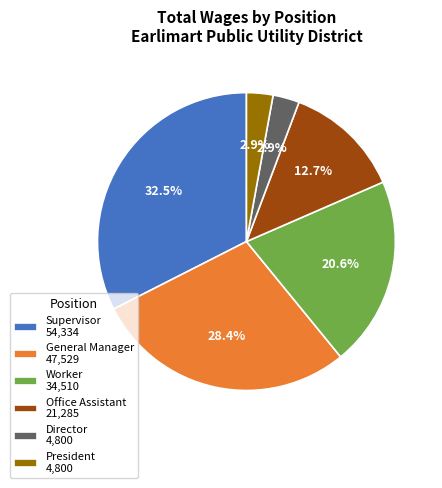

What is the largest slice in the pie chart?

Supervisor 54,334